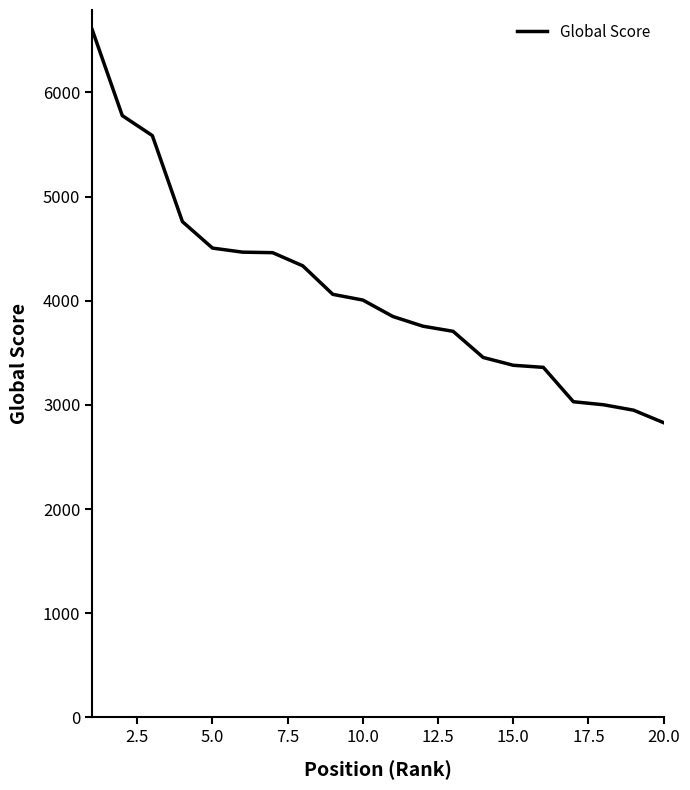

What is the smallest value displayed?

2830